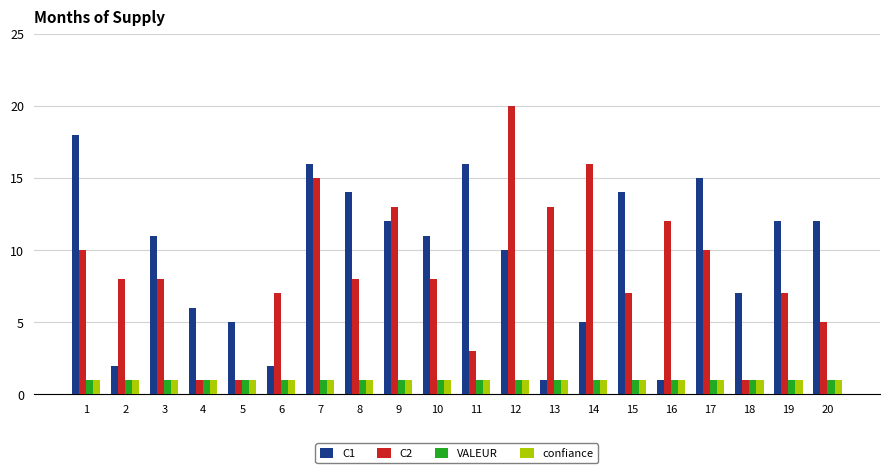

At which category is the sum across all series the highest?

7